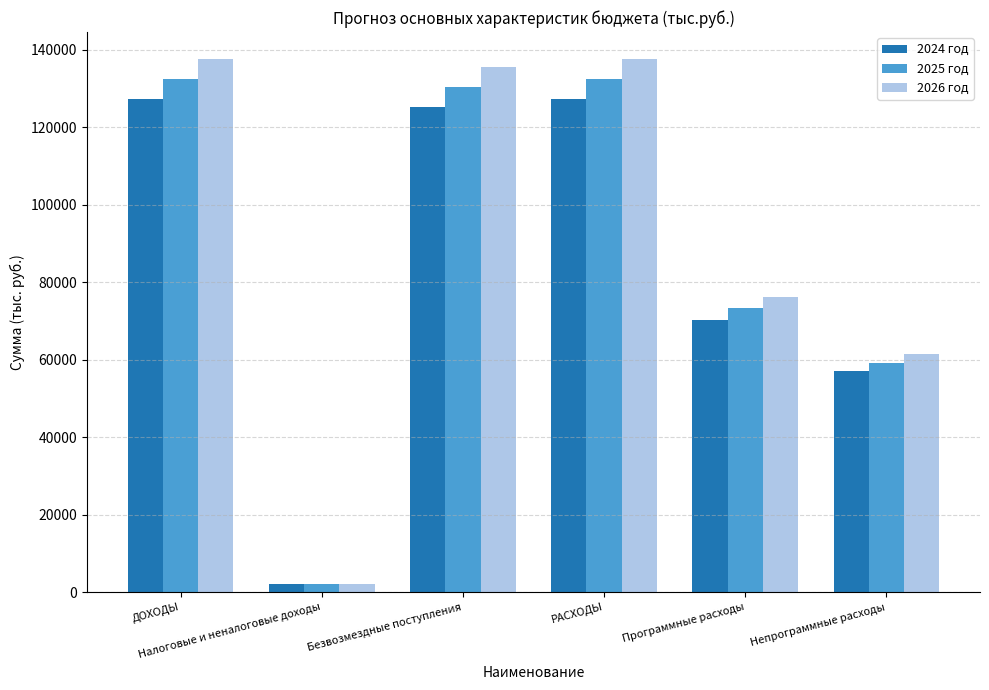

What is the label of the 3rd bar from the right?

РАСХОДЫ